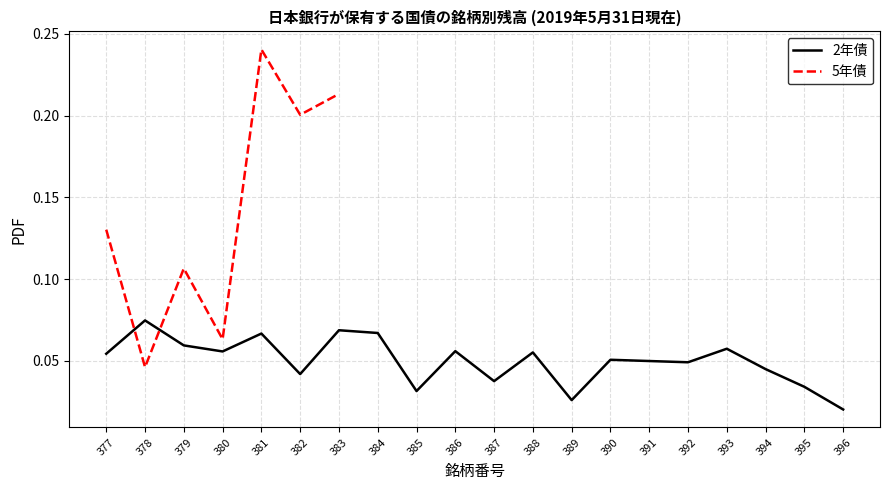

What value does the data have at 390?

0.1